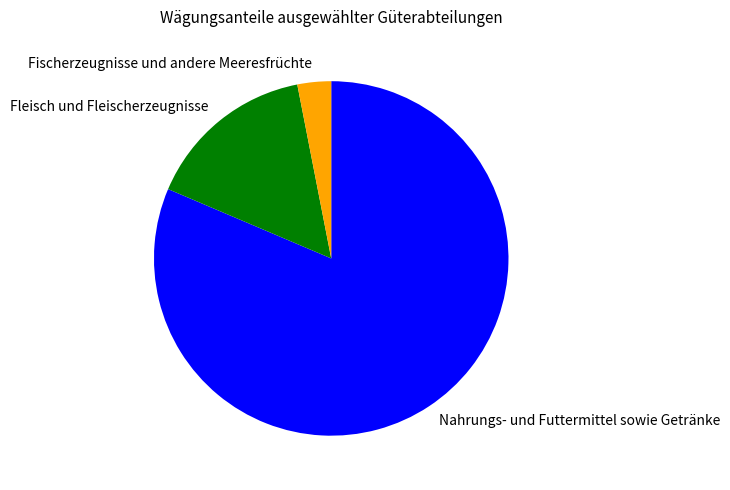

Is the sum of Fleisch und Fleischerzeugnisse and Fischerzeugnisse und andere Meeresfrüchte greater than half?

No